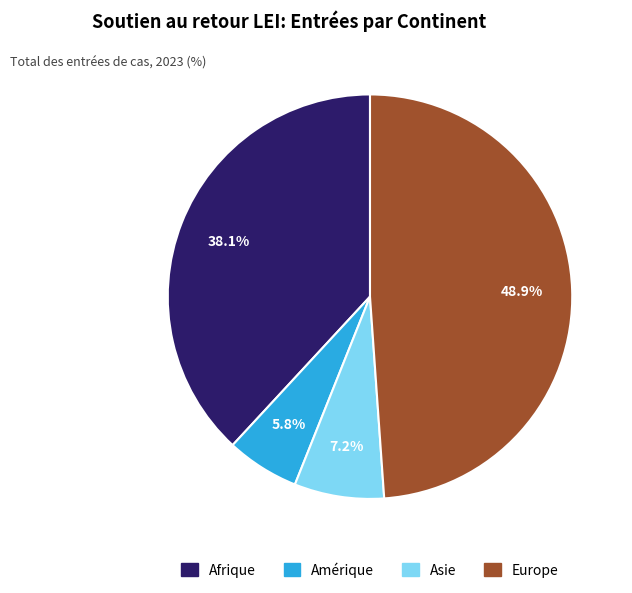

Is there a majority slice in this chart?

No